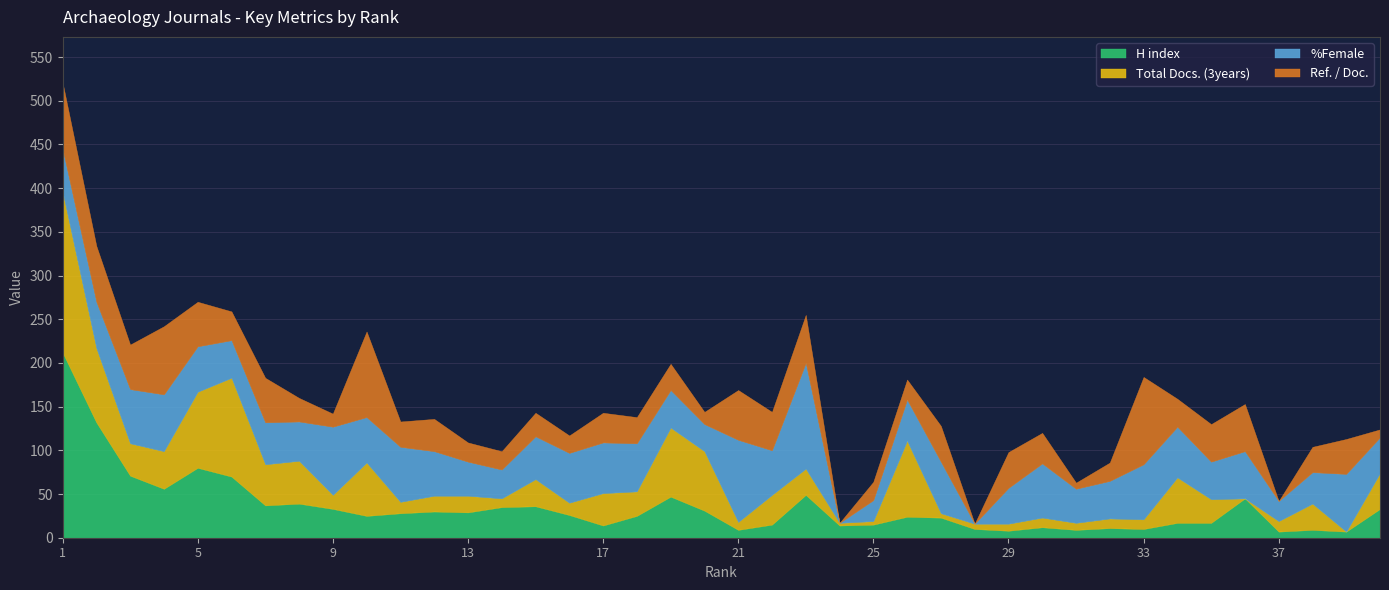

How many values in the %Female series are below 51?

20